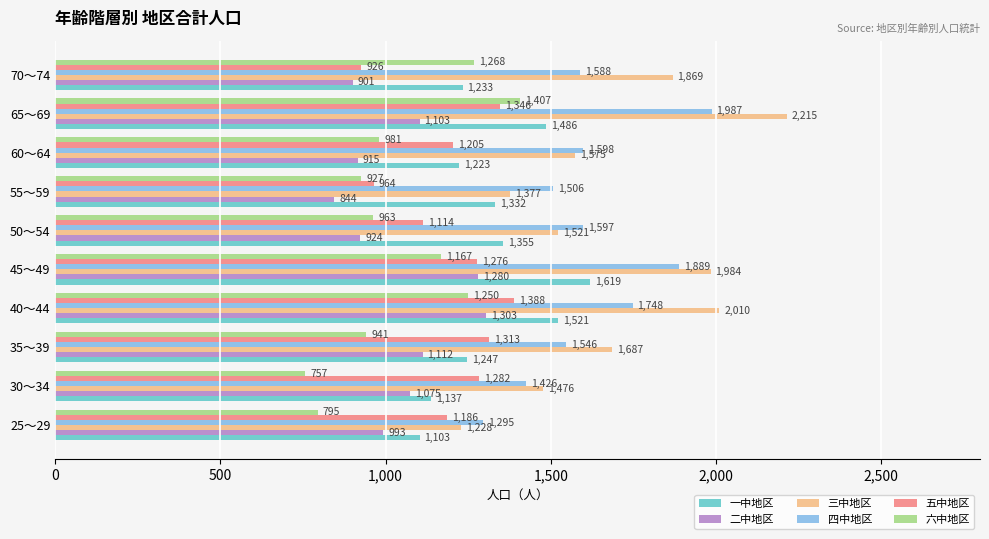

At which label is 二中地区 closest to 1073?

30～34